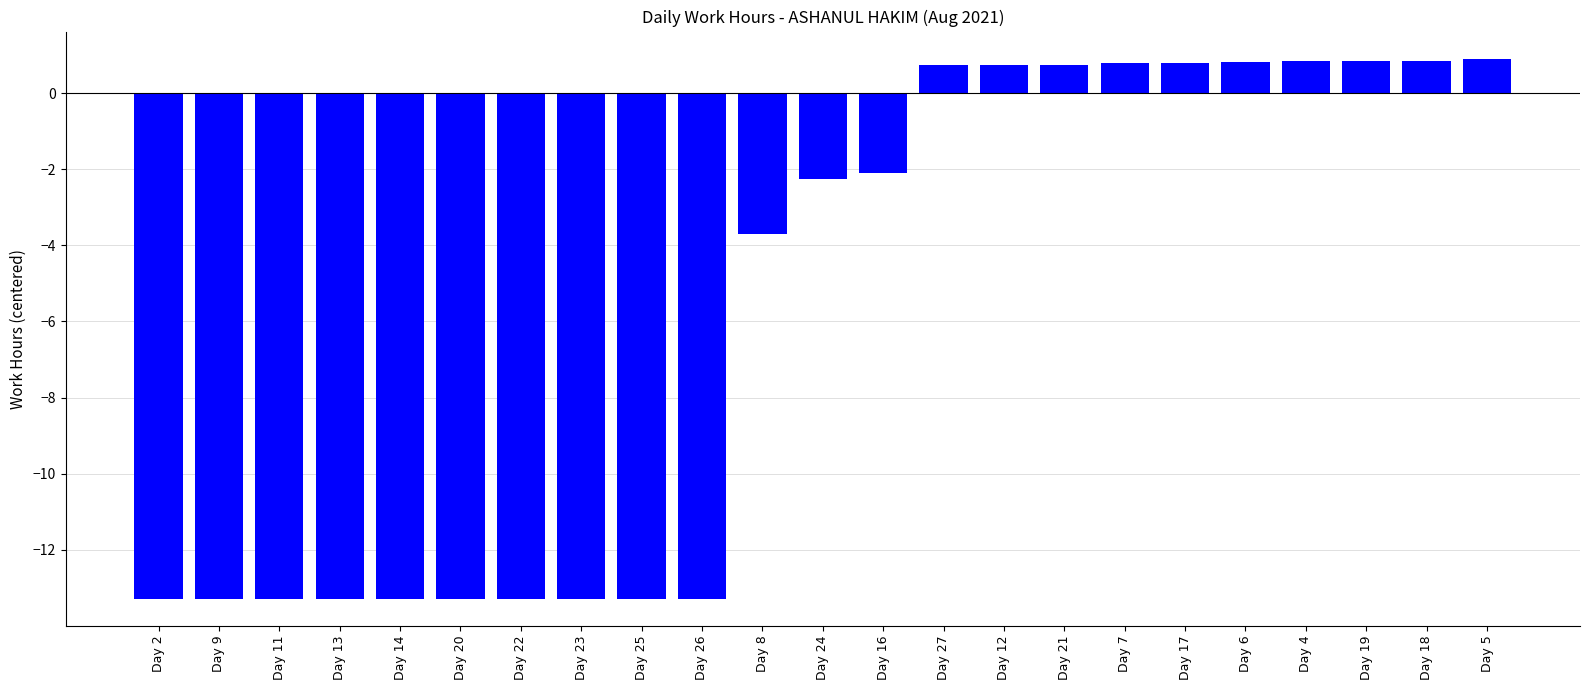

Is it true that the value at Day 20 is -22.4?

False